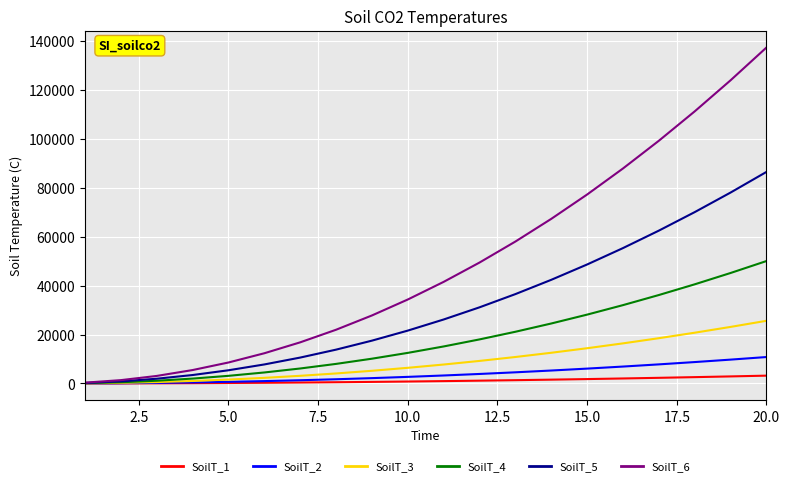

What is the greatest value displayed?

137200